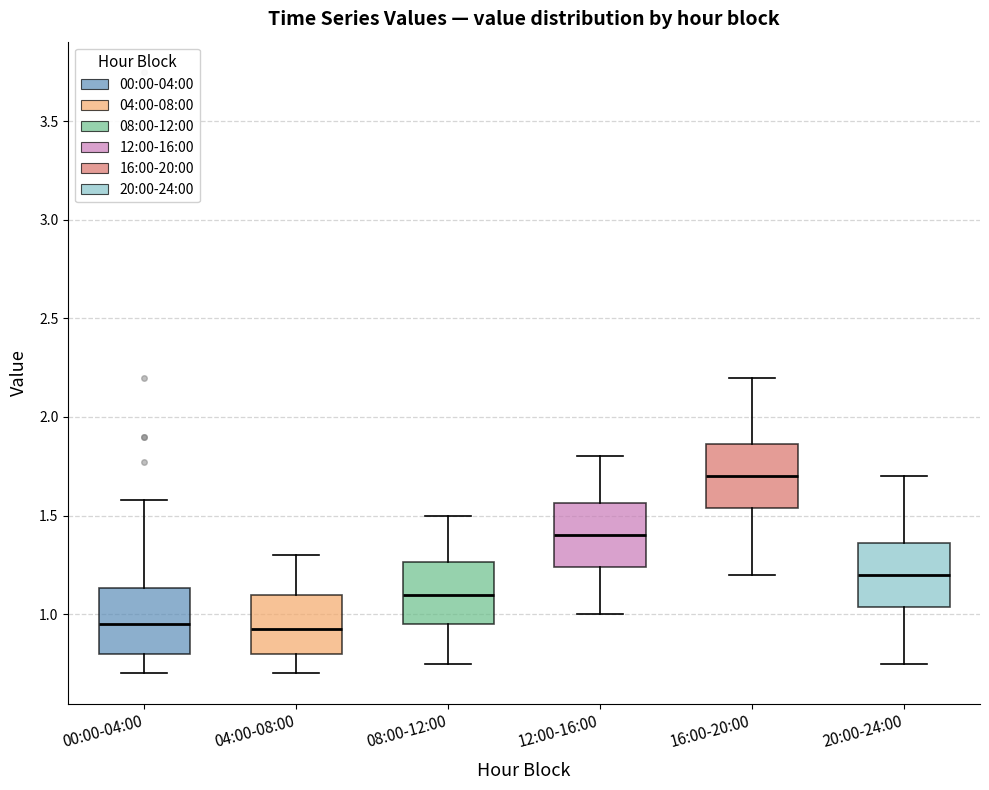

Reading left to right, transcribe this box plot: for each box, give where its median line is, the range the box spans, and where its two whiskers end, as read against the y-axis. The values are not printed on the chart, so give them approximately, as read against the axis.

00:00-04:00: median 0.95, box 0.80 to 1.15, whiskers 0.70 to 1.60
04:00-08:00: median 0.95, box 0.80 to 1.10, whiskers 0.70 to 1.30
08:00-12:00: median 1.10, box 0.95 to 1.25, whiskers 0.75 to 1.50
12:00-16:00: median 1.40, box 1.25 to 1.55, whiskers 1.00 to 1.80
16:00-20:00: median 1.70, box 1.55 to 1.85, whiskers 1.20 to 2.20
20:00-24:00: median 1.20, box 1.05 to 1.35, whiskers 0.75 to 1.70